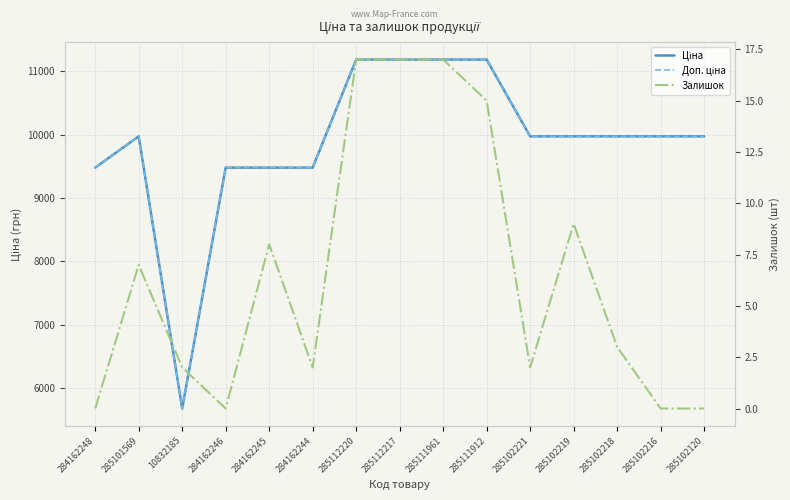

How many interior local valleys does the Доп. ціна series have?

1